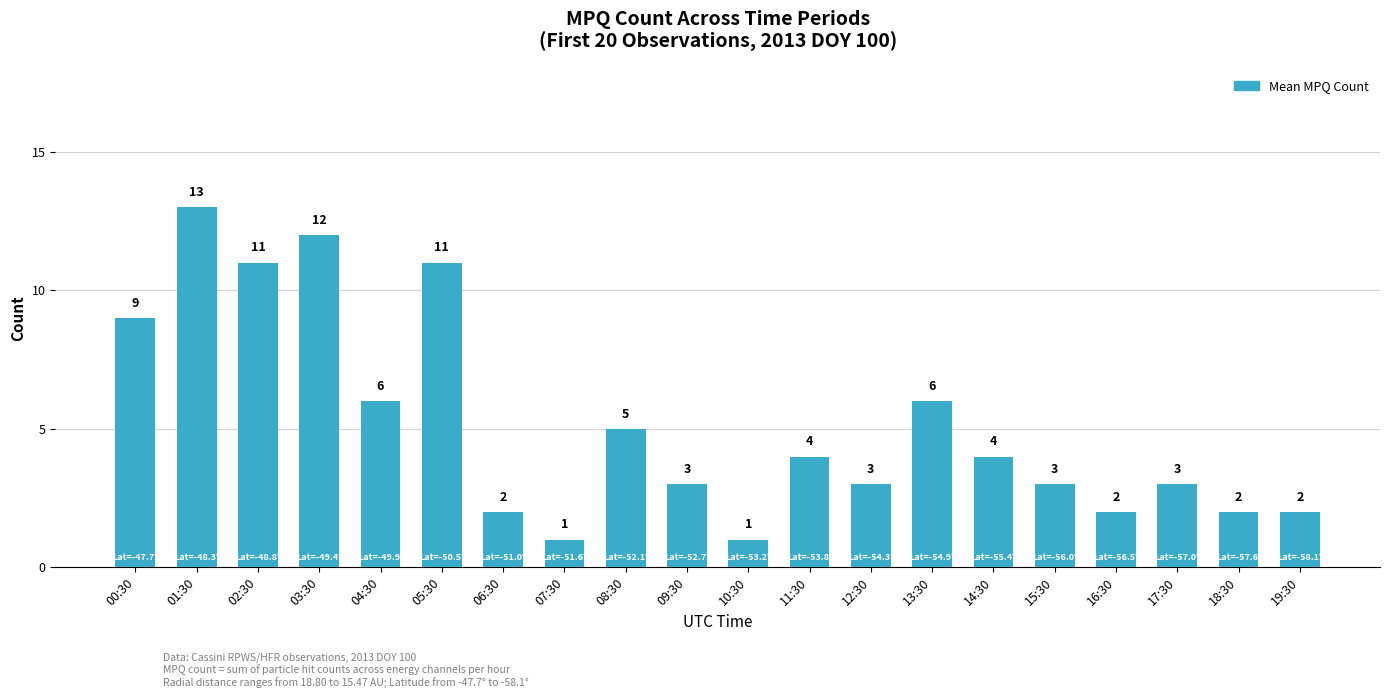

What is the difference between the values at 03:30 and 13:30?

6